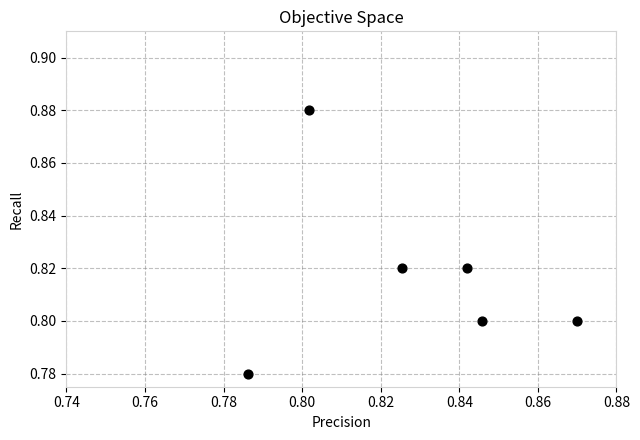

How many points are shown in the scatter plot?

6